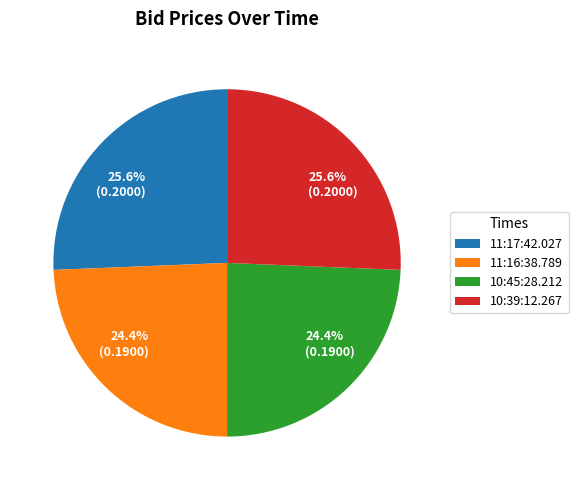

Does any single category account for the majority?

No